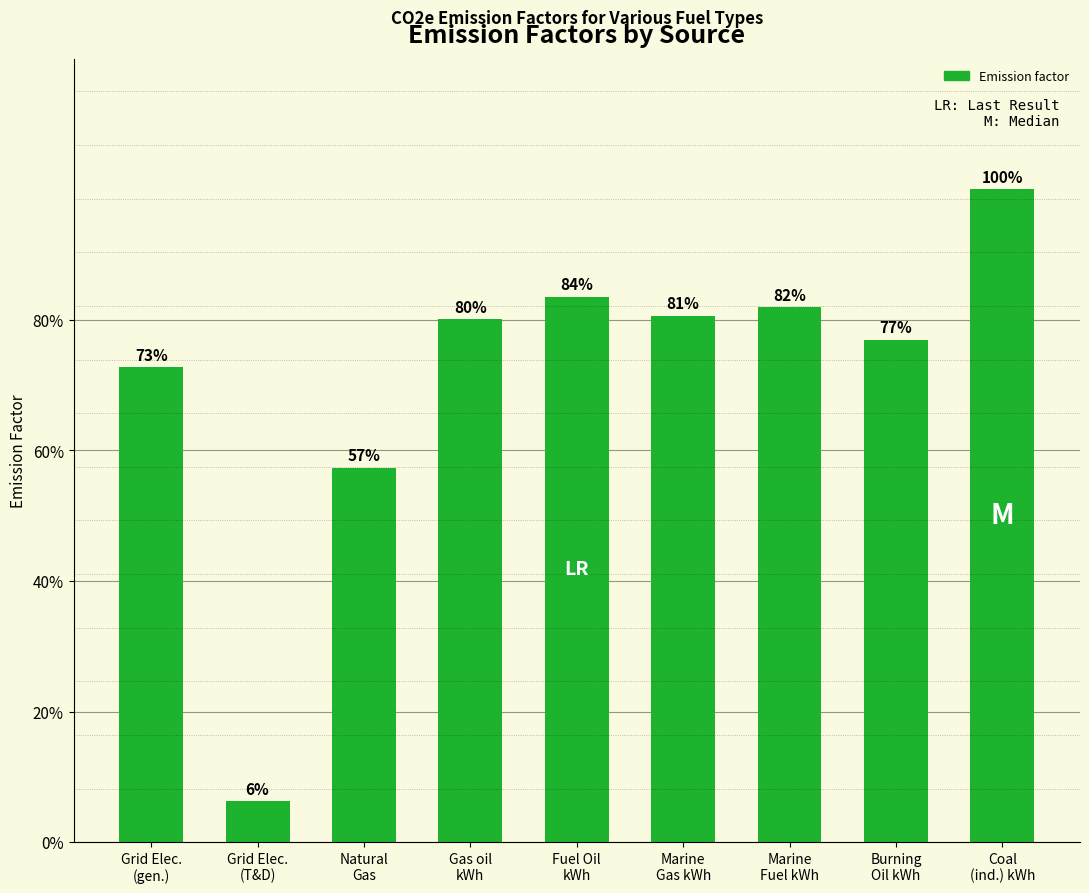

What position from the right is Marine
Gas kWh?

4